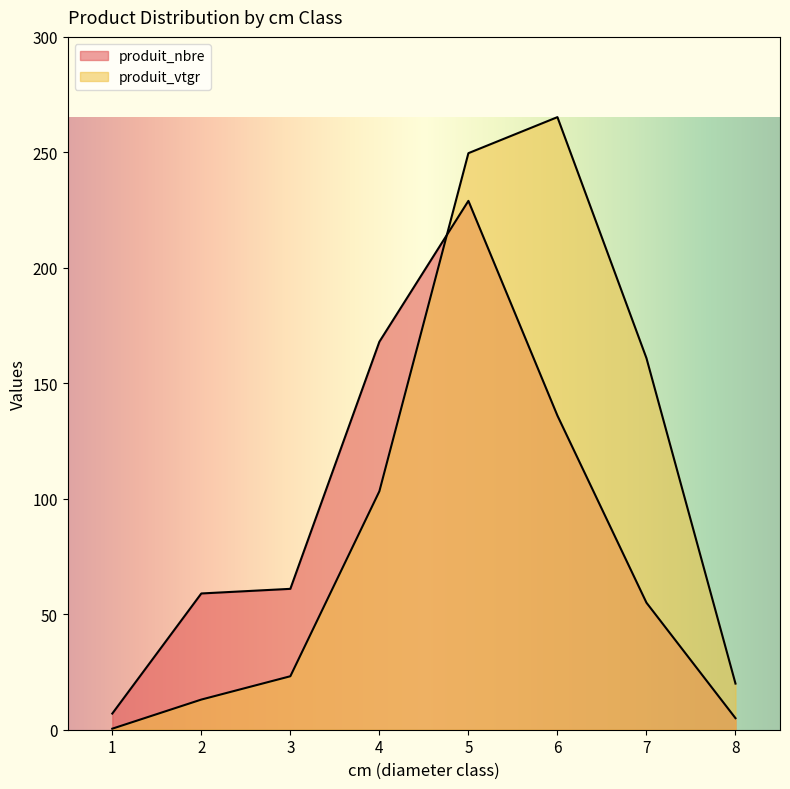

Between 7 and 6, which is larger?

6